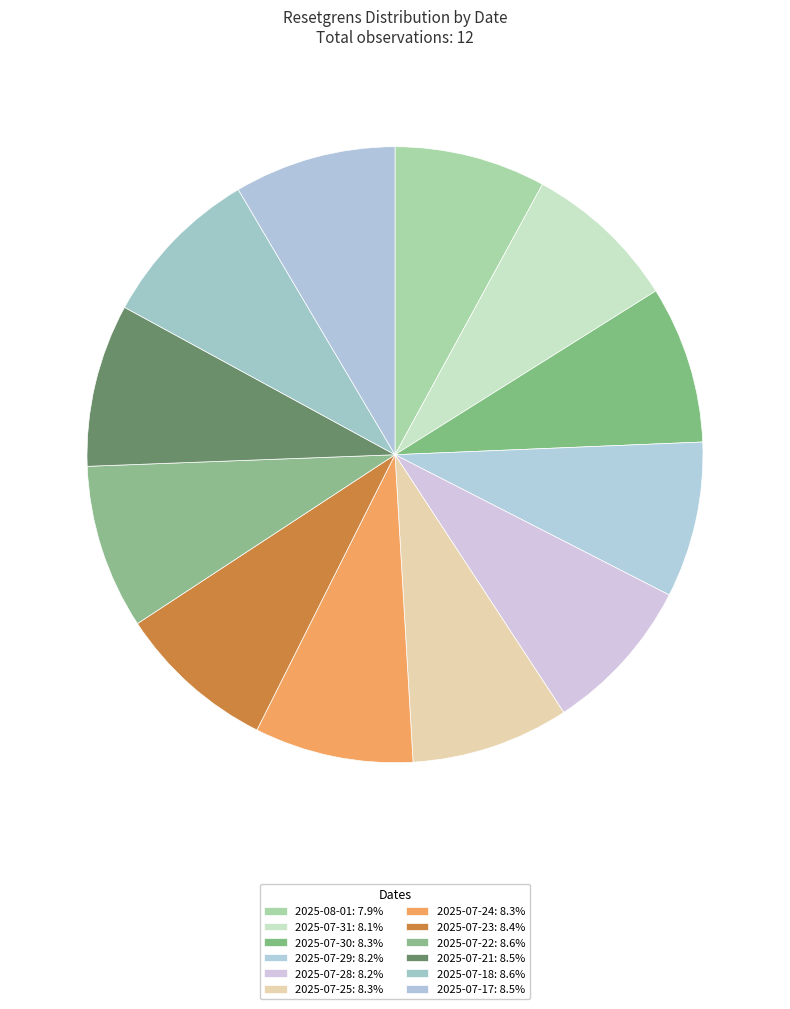

Count the number of slices in the pie.

12